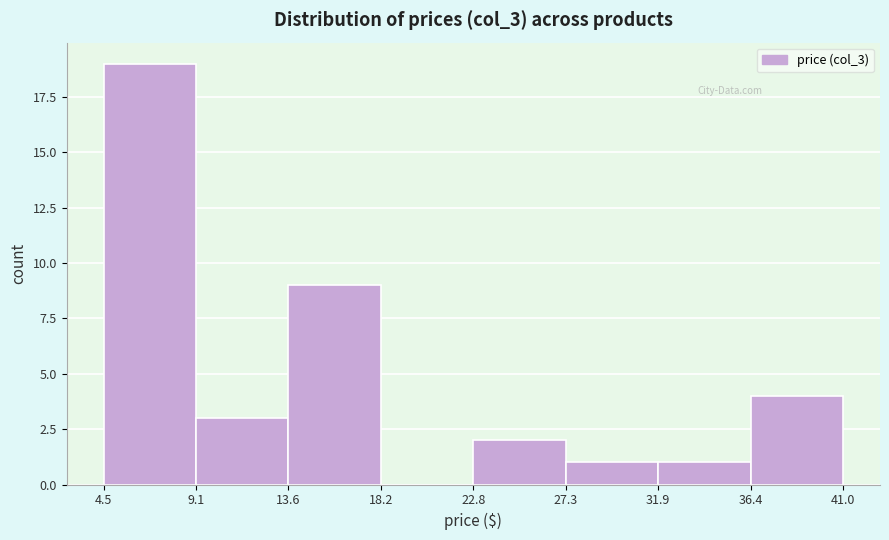

Reading left to right, transcribe this chart: for each bar, give the range it covers on the x-axis and its height. The values are not printed on the chart, so give them approximately, as read against the axis.

4.5 to 9.1: 19
9.1 to 13.6: 3
13.6 to 18.2: 9
18.2 to 22.8: 0
22.8 to 27.3: 2
27.3 to 31.9: 1
31.9 to 36.4: 1
36.4 to 41.0: 4